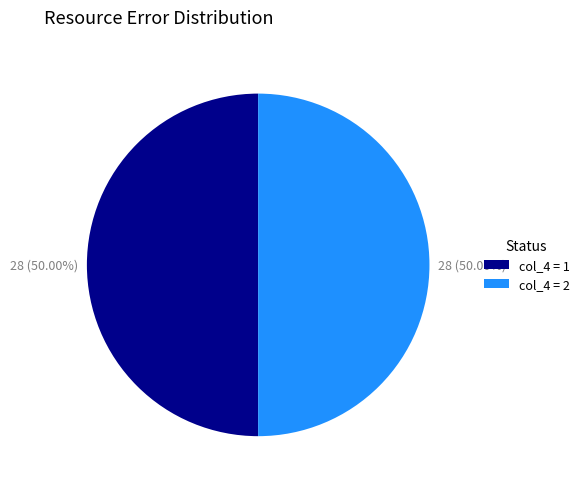

To the nearest percent, what is the difference between the largest and smallest slice percentages?

0%